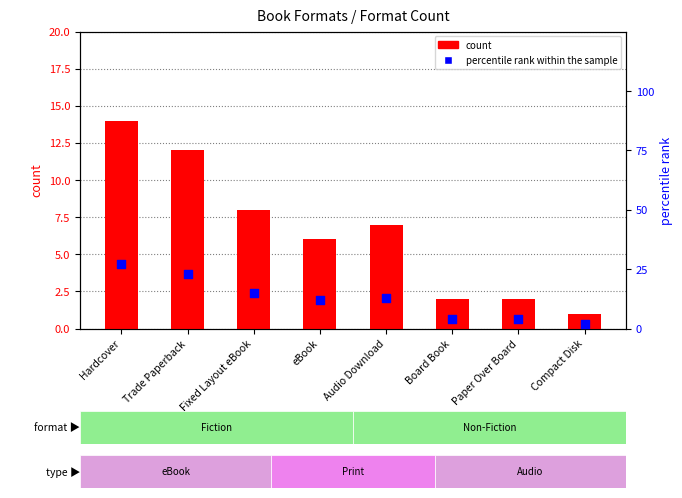

At which category is the sum across all series the highest?

Hardcover